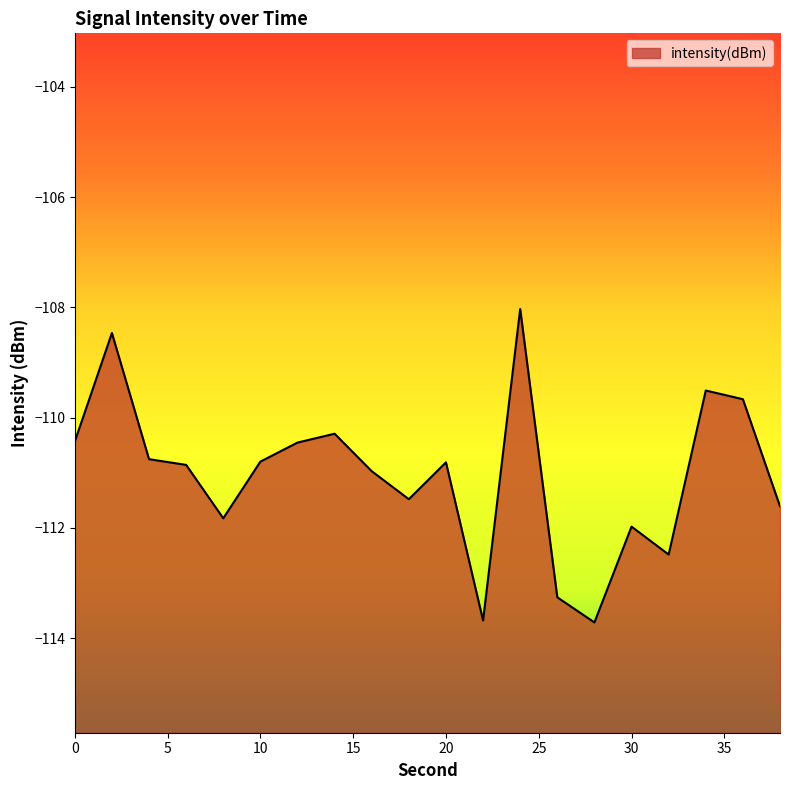

Which label corresponds to the smallest value in the chart?

28